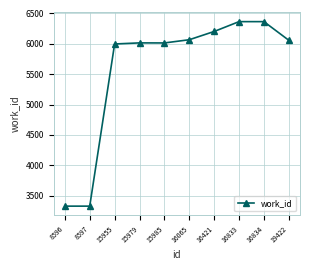

What is the value of the 8th point from the left?

6365